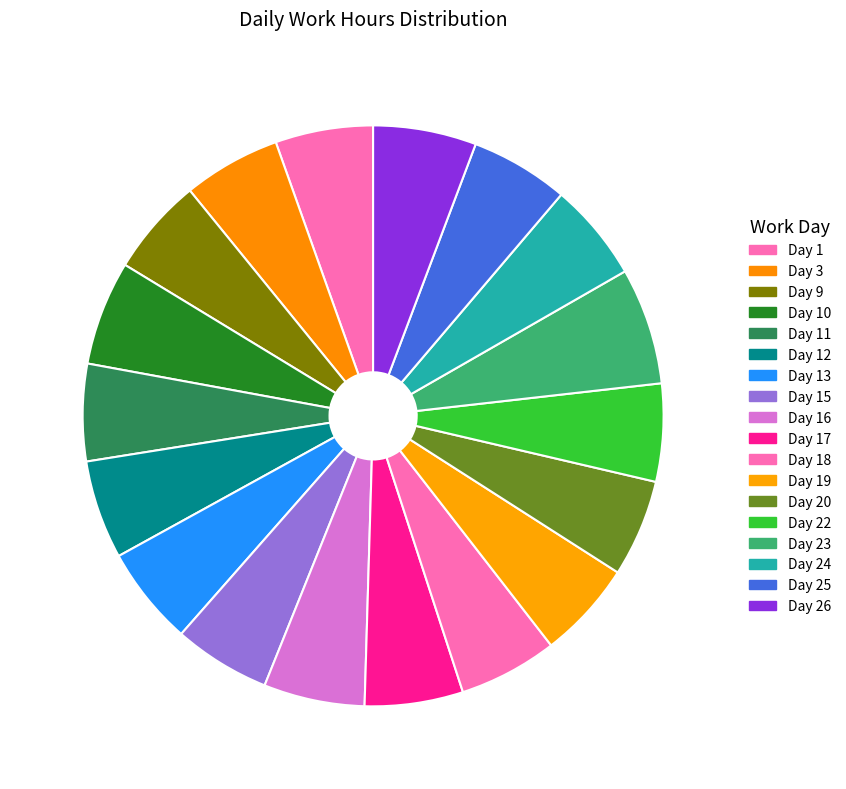

Approximately how many times larger is the value at Day 15 compared to Day 17?

1.0